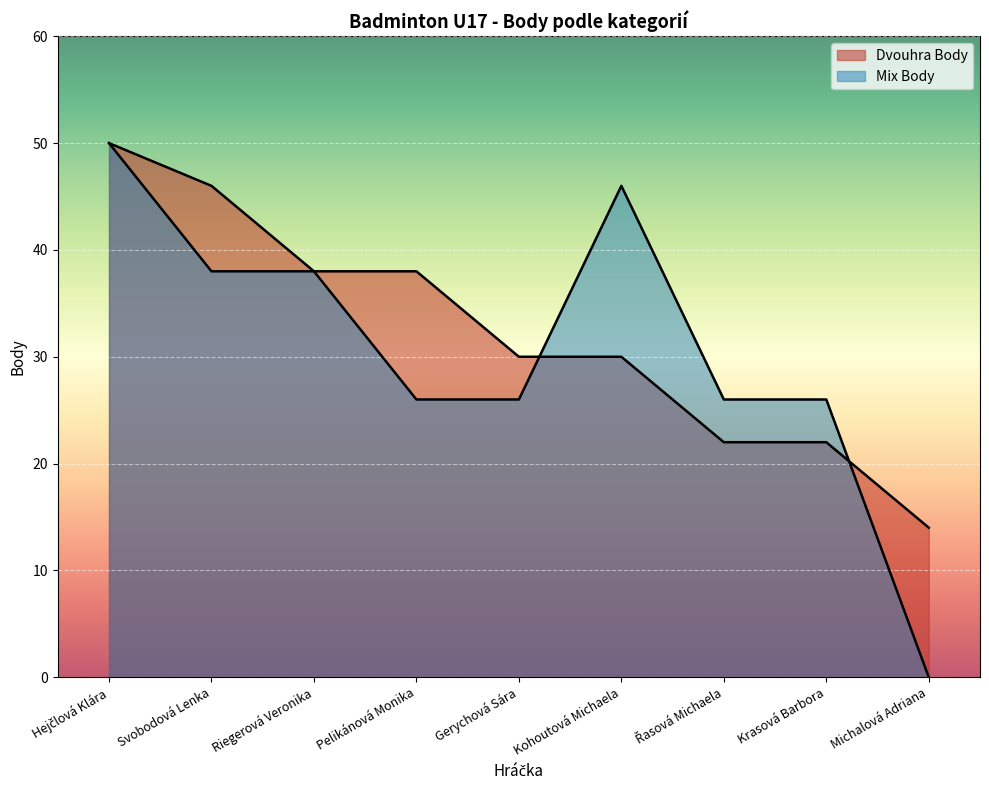

How many lines are shown in the chart?

2